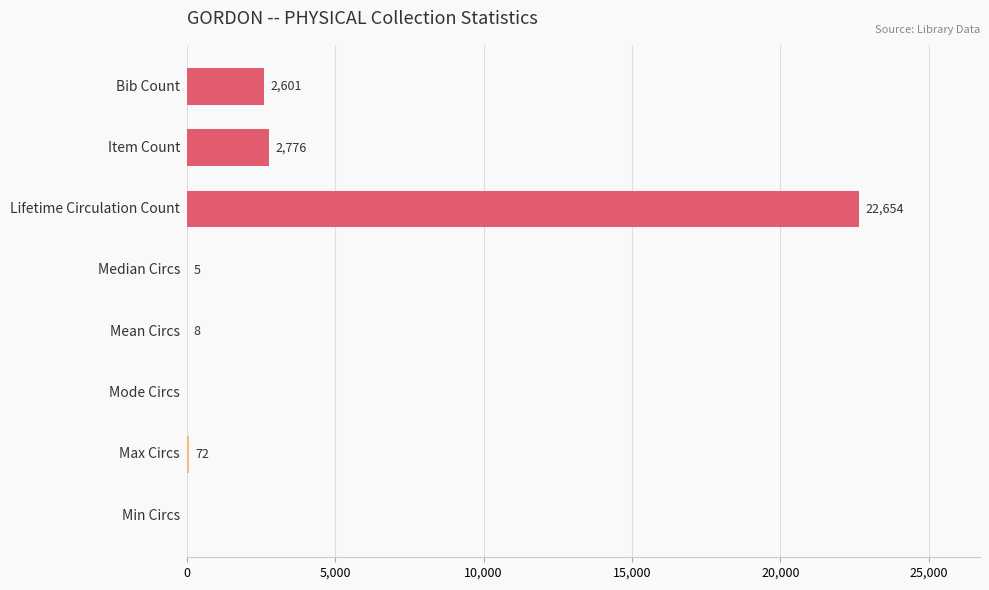

What is the greatest value displayed?

22654